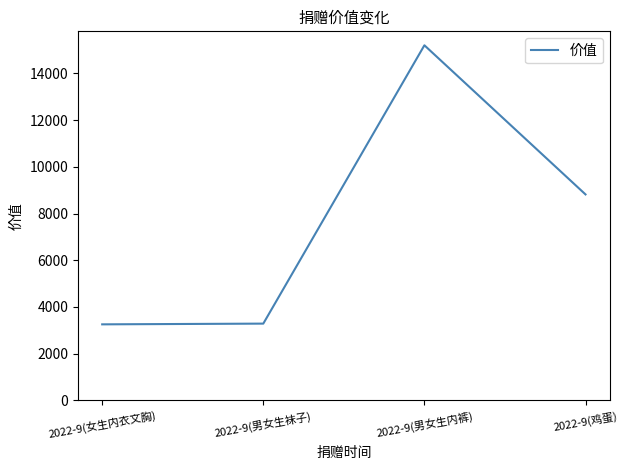

Is it true that the value at 2022-9(鸡蛋) is 12372.1?

False